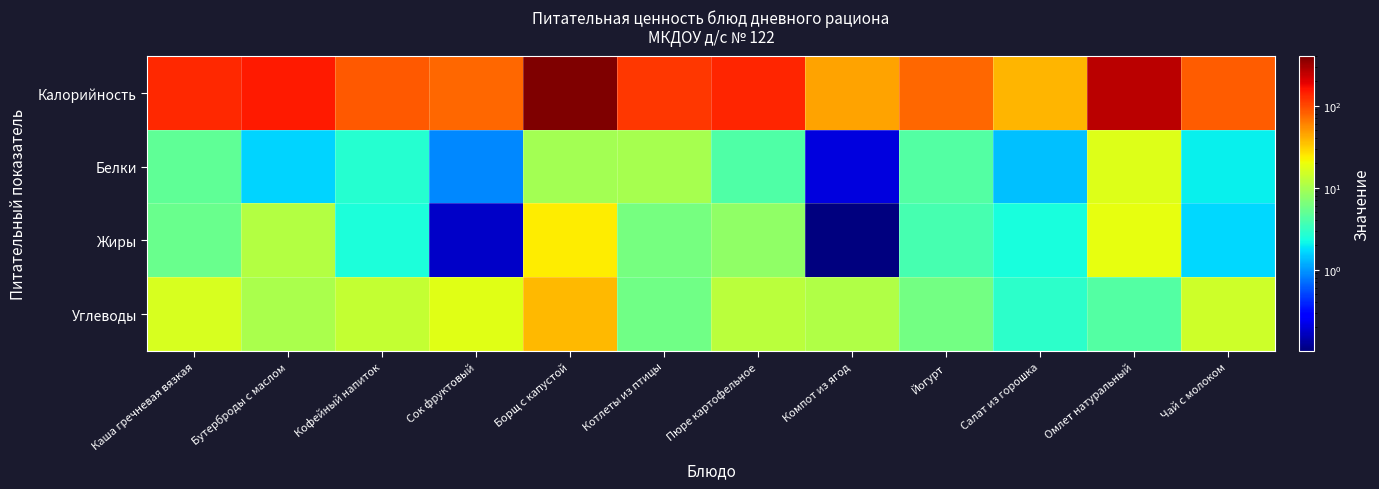

How many categories are shown in the chart?

12